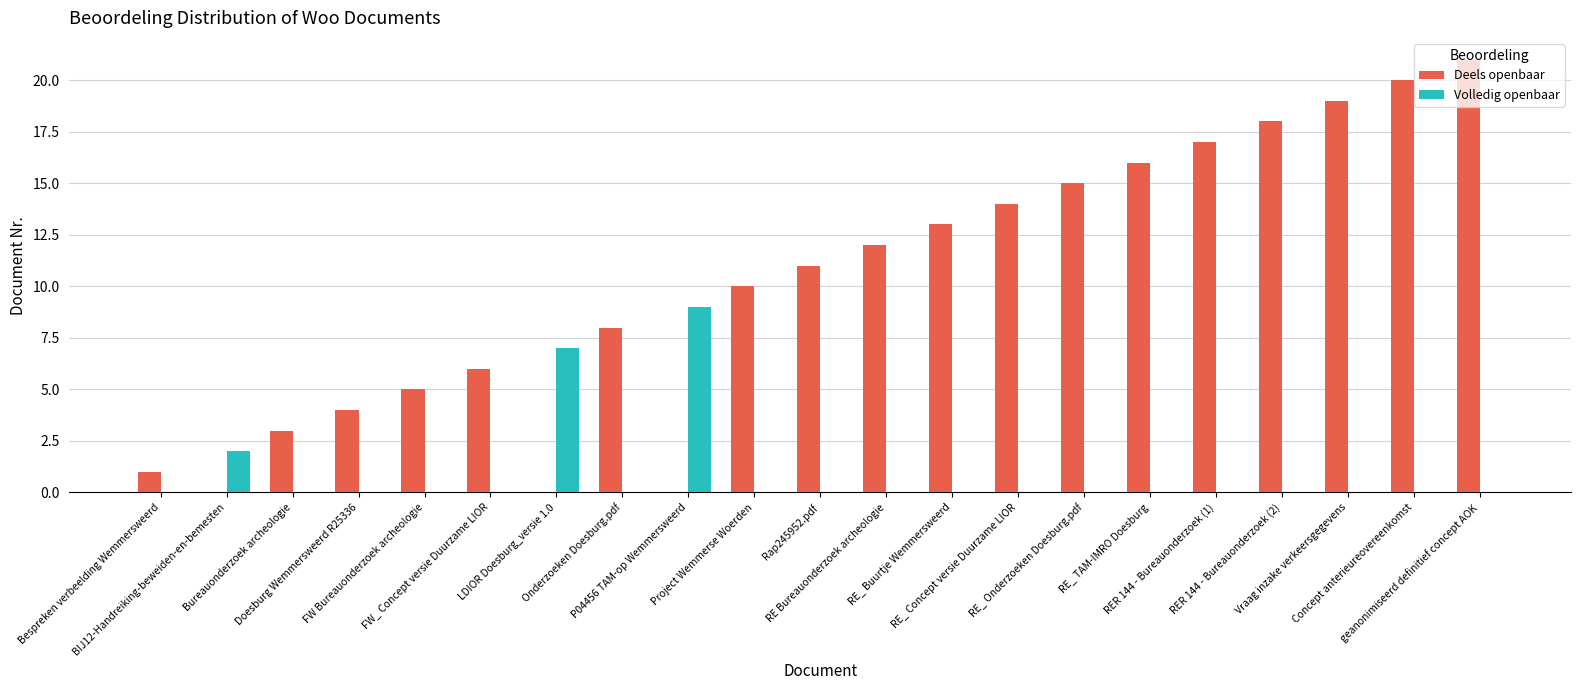

Reading left to right, extract all data points from this chart.

Deels openbaar: 1	0	3	4	5	6	0	8	0	10	11	12	13	14	15	16	17	18	19	20	21
Volledig openbaar: 0	2	0	0	0	0	7	0	9	0	0	0	0	0	0	0	0	0	0	0	0